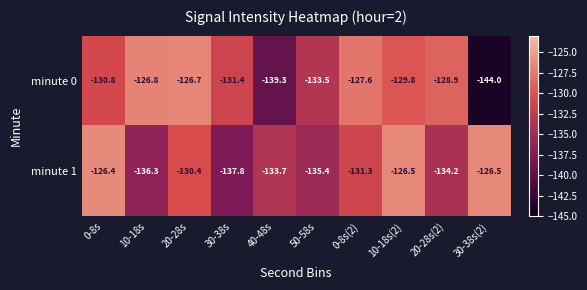

Reading left to right, list all the values displayed in this chart.

minute 0: -130.8	-126.8	-126.7	-131.4	-139.3	-133.5	-127.6	-129.8	-128.9	-144.0
minute 1: -126.4	-136.3	-130.4	-137.8	-133.7	-135.4	-131.3	-126.5	-134.2	-126.5